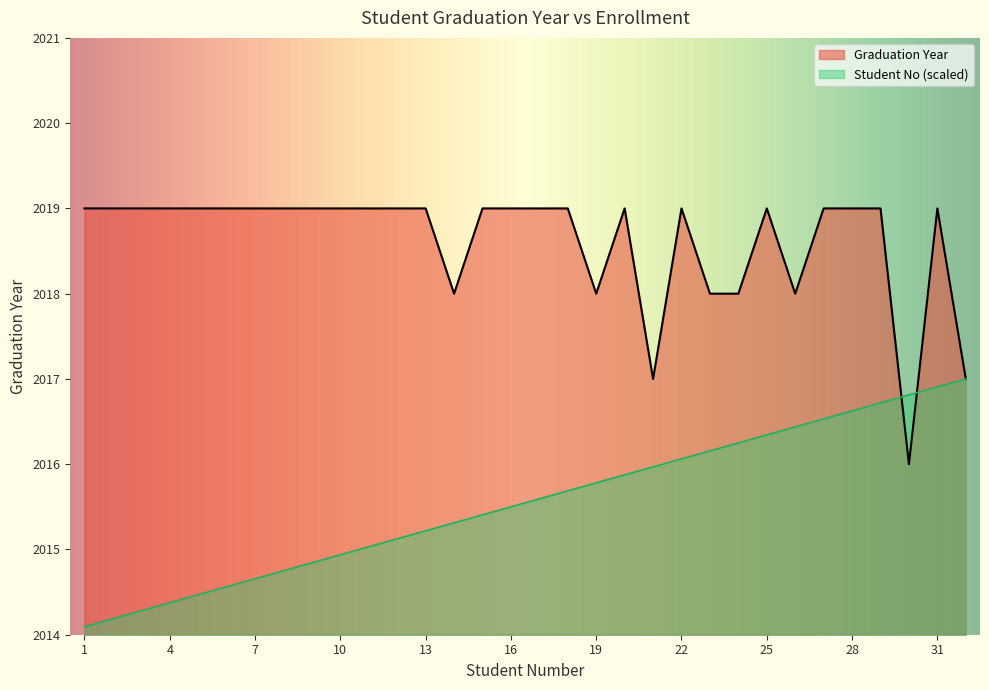

What is the lowest value of the Student No series?

2014.1